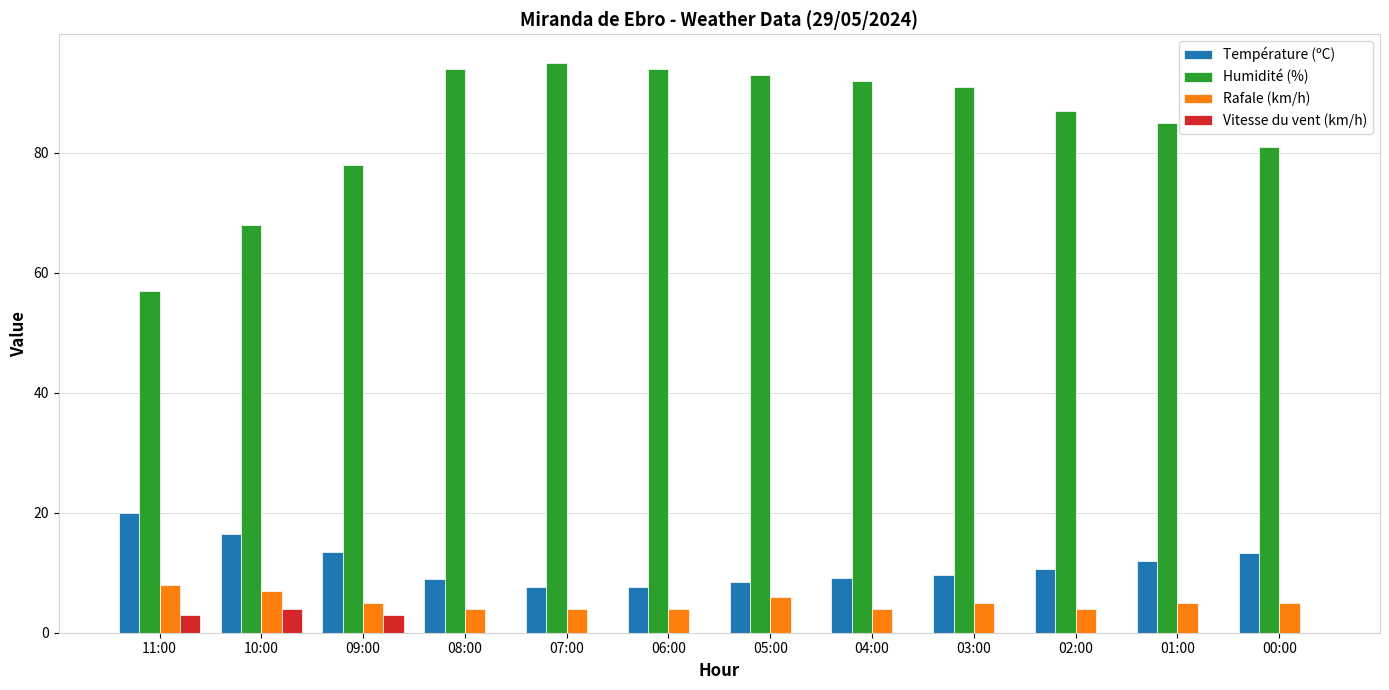

What is the highest value of the Humidité (%) series?

95.0